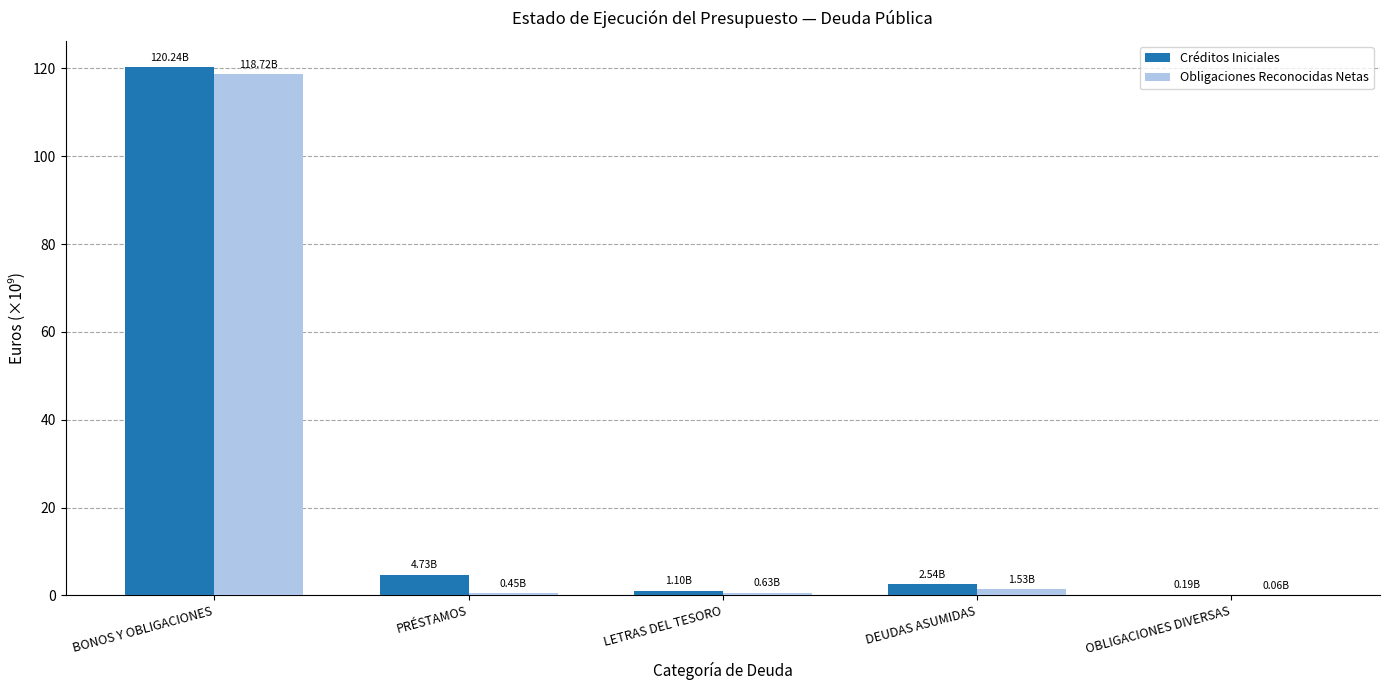

Reading left to right, extract all data points from this chart.

Créditos Iniciales: BONOS Y OBLIGACIONES=120235791850.0	PRÉSTAMOS=4728945100.0	LETRAS DEL TESORO=1101000000.0	DEUDAS ASUMIDAS=2536066150.0	OBLIGACIONES DIVERSAS=185026000.0
Obligaciones Reconocidas Netas: BONOS Y OBLIGACIONES=118724049212.5	PRÉSTAMOS=449118591.4	LETRAS DEL TESORO=633545964.2	DEUDAS ASUMIDAS=1525089619.1	OBLIGACIONES DIVERSAS=63639615.2